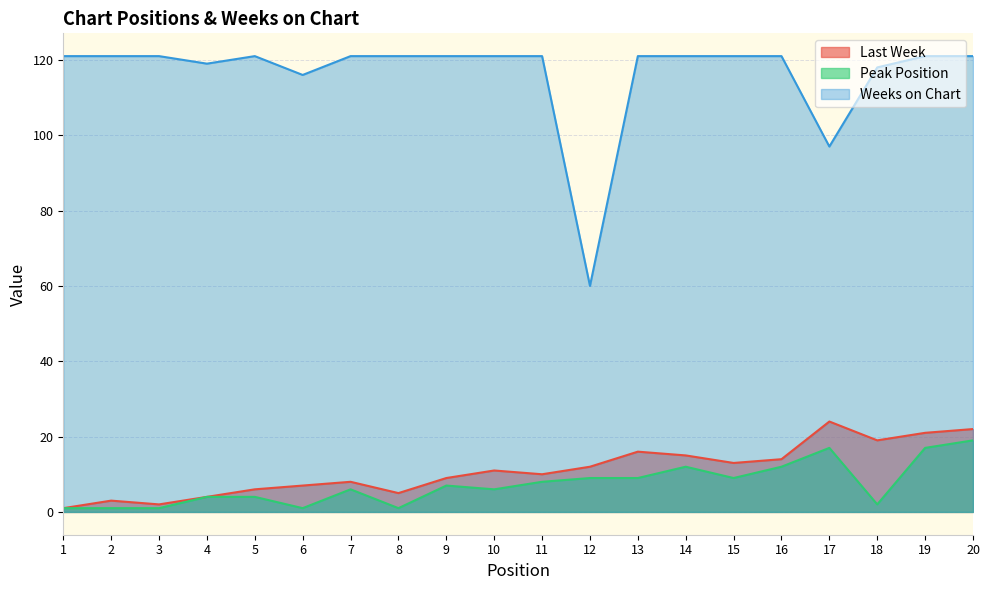

True or false: Last Week has a value of 5 at 2.

False